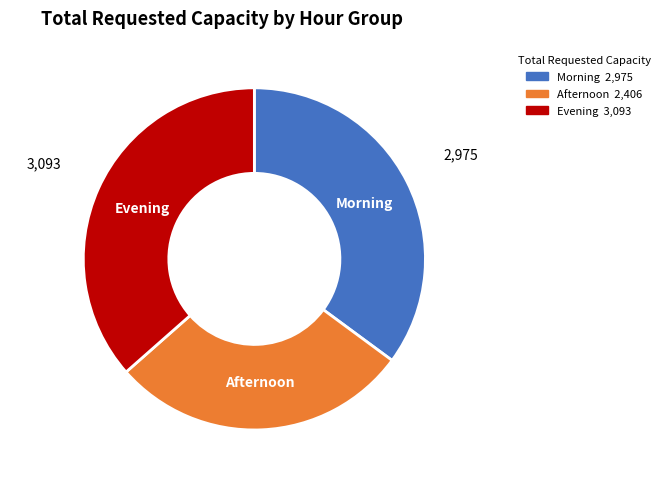

How many slices are in this pie chart?

3